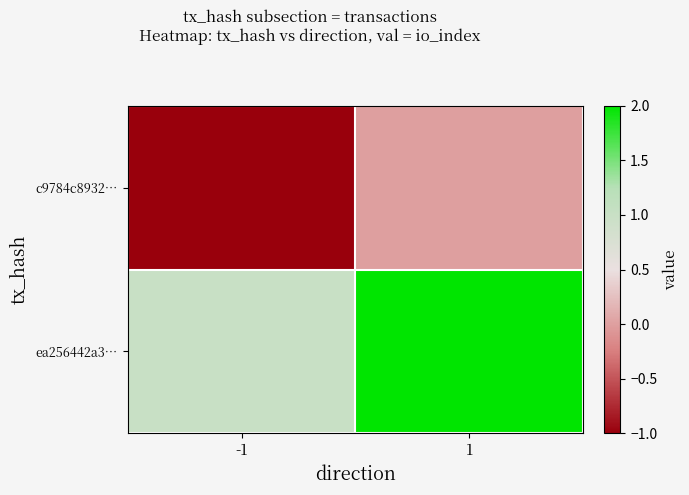

Reading left to right, what are all the values shown in this chart?

c9784c8932…: -1=-1	1=0
ea256442a3…: -1=1	1=2